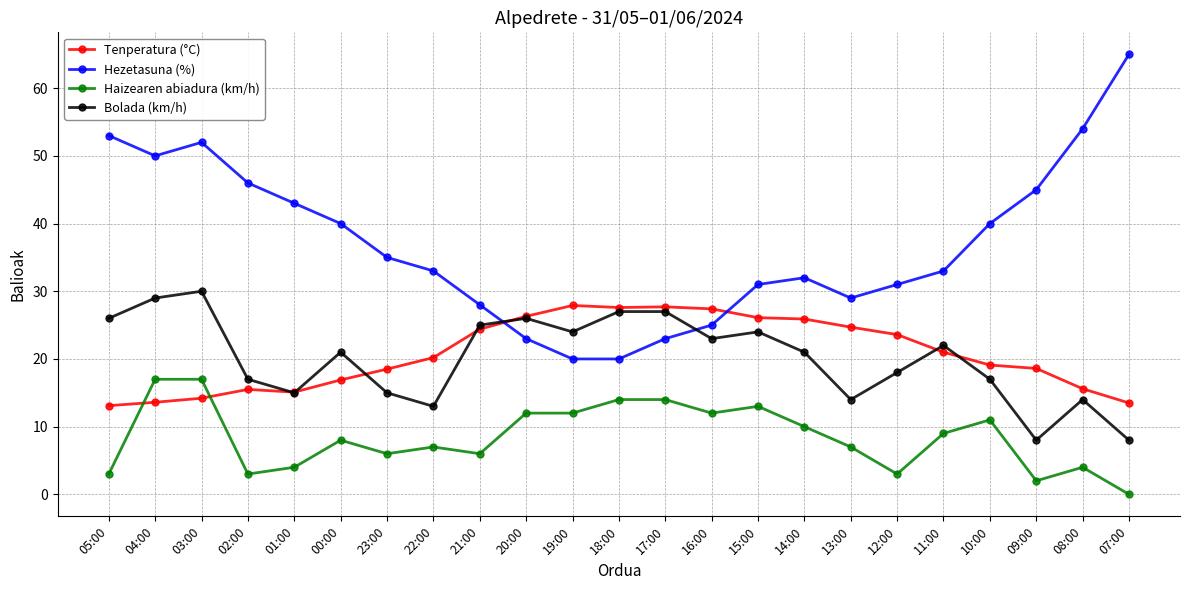

True or false: Tenperatura (°C) has a value of 10.6 at 00:00.

False